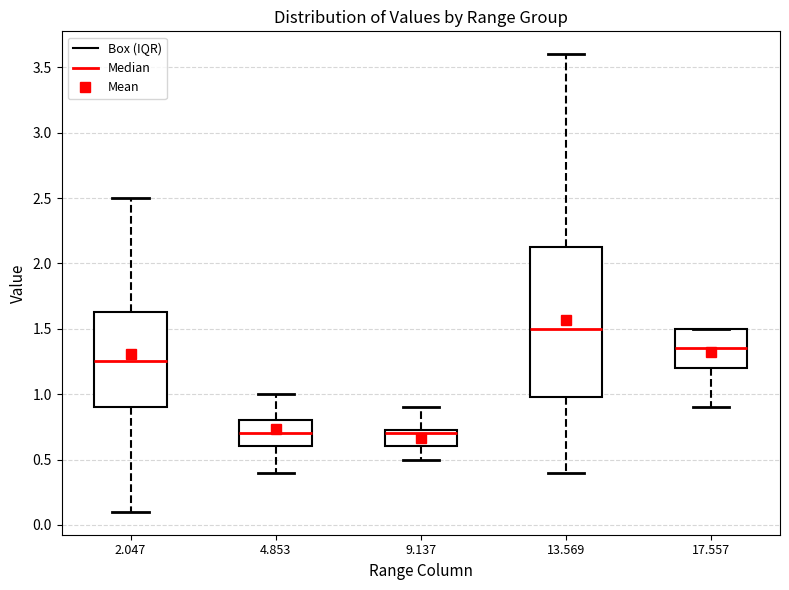

Reading left to right, transcribe this box plot: for each box, give where its median line is, the range the box spans, and where its two whiskers end, as read against the y-axis. The values are not printed on the chart, so give them approximately, as read against the axis.

2.047: median 1.25, box 0.90 to 1.65, whiskers 0.10 to 2.50
4.853: median 0.70, box 0.60 to 0.80, whiskers 0.40 to 1.00
9.137: median 0.70, box 0.60 to 0.75, whiskers 0.50 to 0.90
13.569: median 1.50, box 1.00 to 2.15, whiskers 0.40 to 3.60
17.557: median 1.35, box 1.20 to 1.50, whiskers 0.90 to 1.50